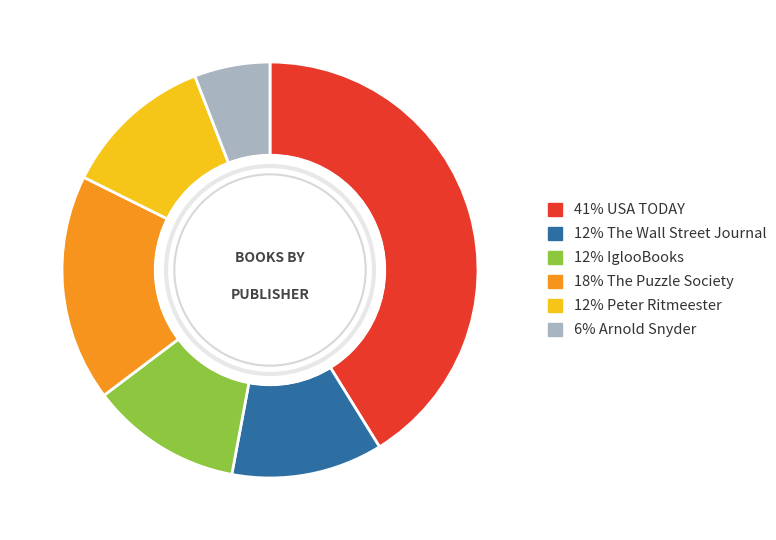

Does any single category account for the majority?

No